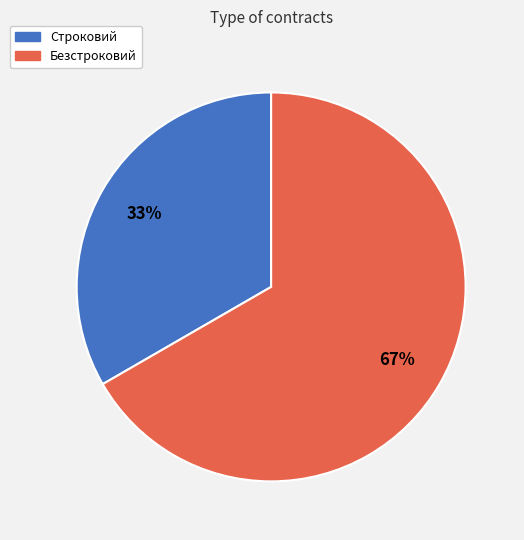

Rank the categories by value from highest to lowest.

Безстроковий, Строковий